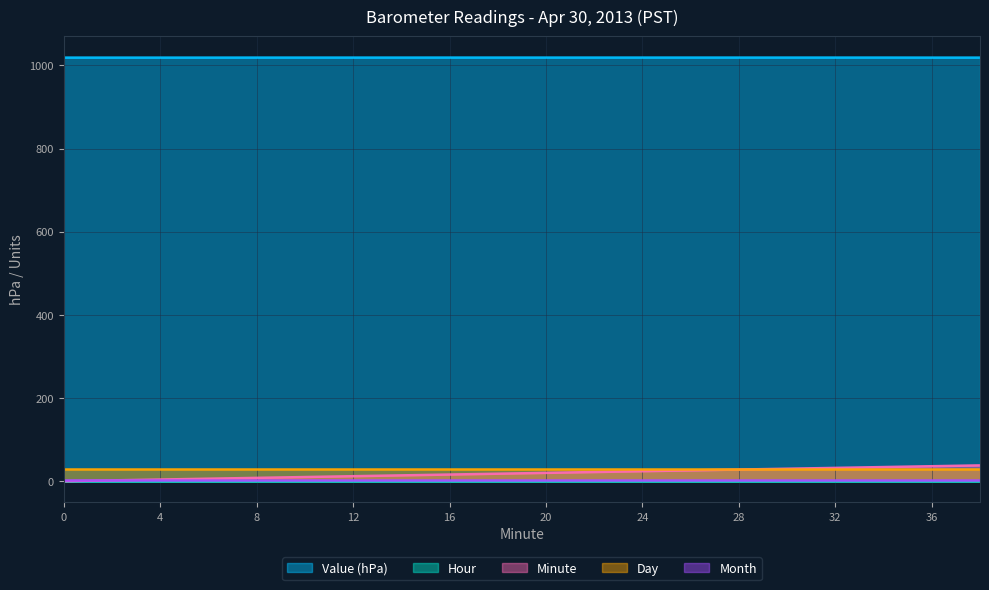

True or false: Hour and Day intersect in this chart.

False